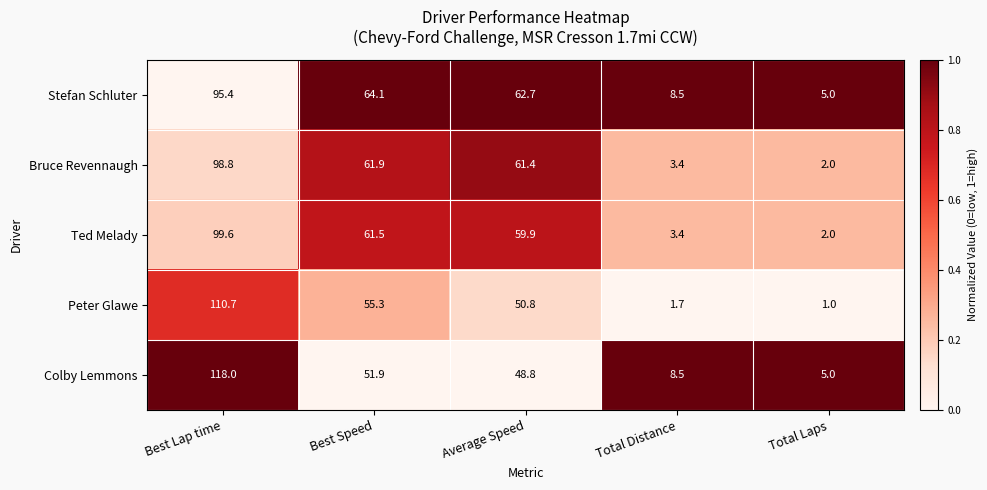

How many data points does each series have?

5